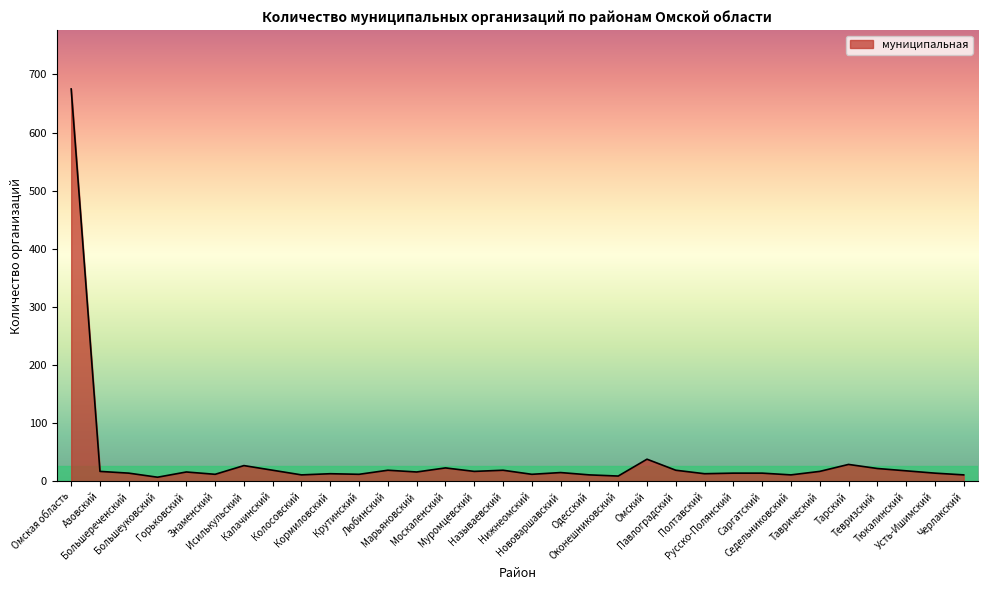

What is the difference between the maximum and minimum values?

668